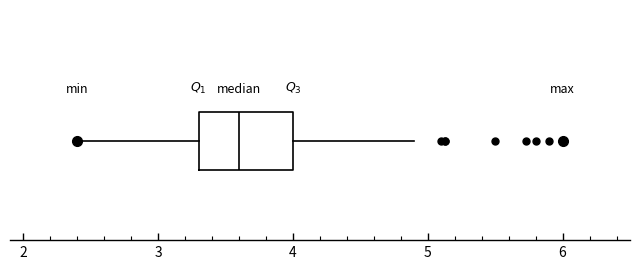

Where does the median line of the box sit on the x-axis? The values are not printed on the chart, so give them approximately, as read against the axis.

3.6